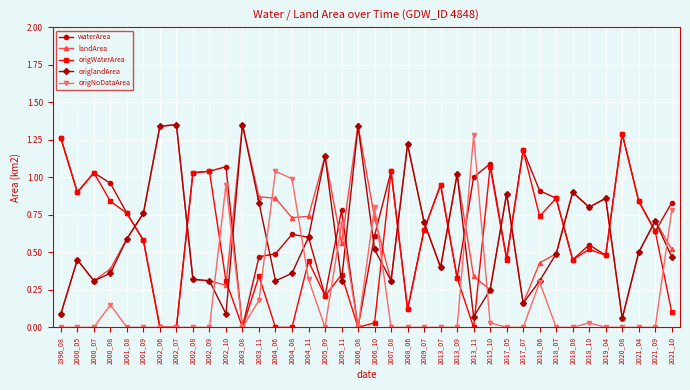

Does the chart have visible grid lines?

Yes